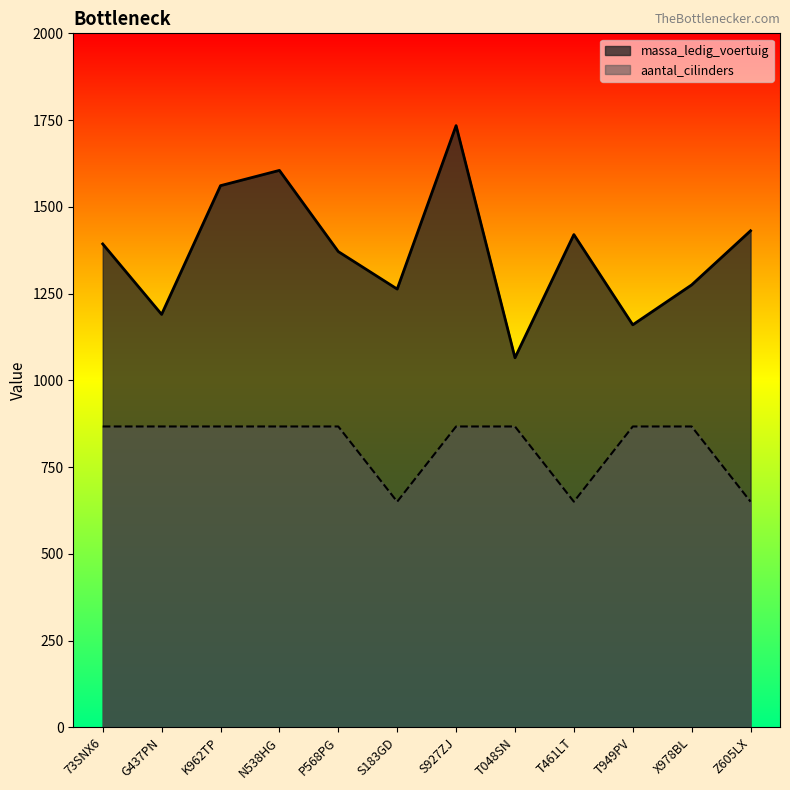

List the labels in order of aantal_cilinders value, largest first.

73SNX6, G437PN, K962TP, N538HG, P568PG, S927ZJ, T048SN, T949PV, X978BL, S183GD, T461LT, Z605LX